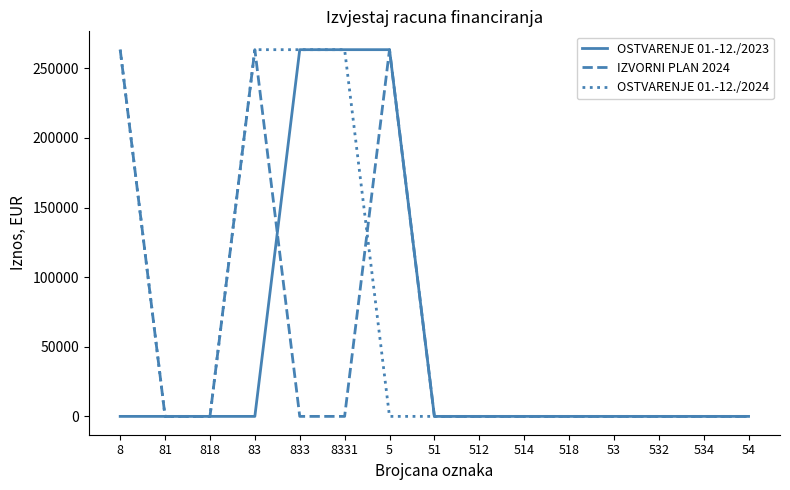

What is the total value across all series at 833?

526833.5